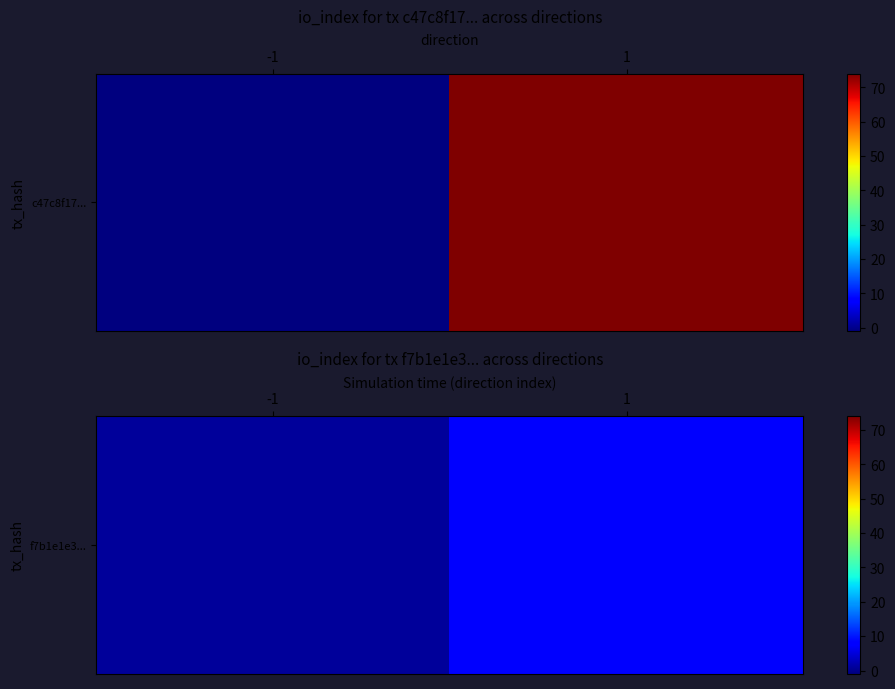

How many values are between 1 and 8?

2